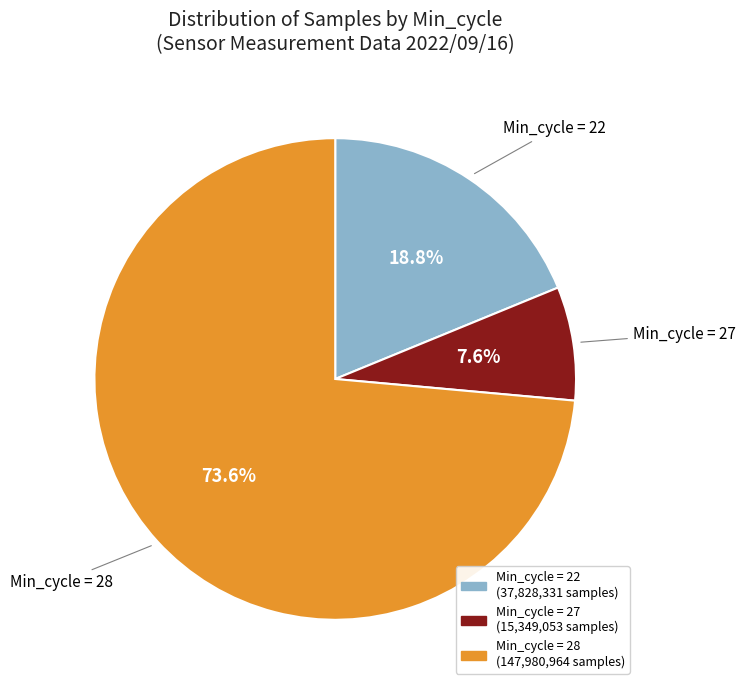

Is there any slice that represents more than half of the pie?

Yes